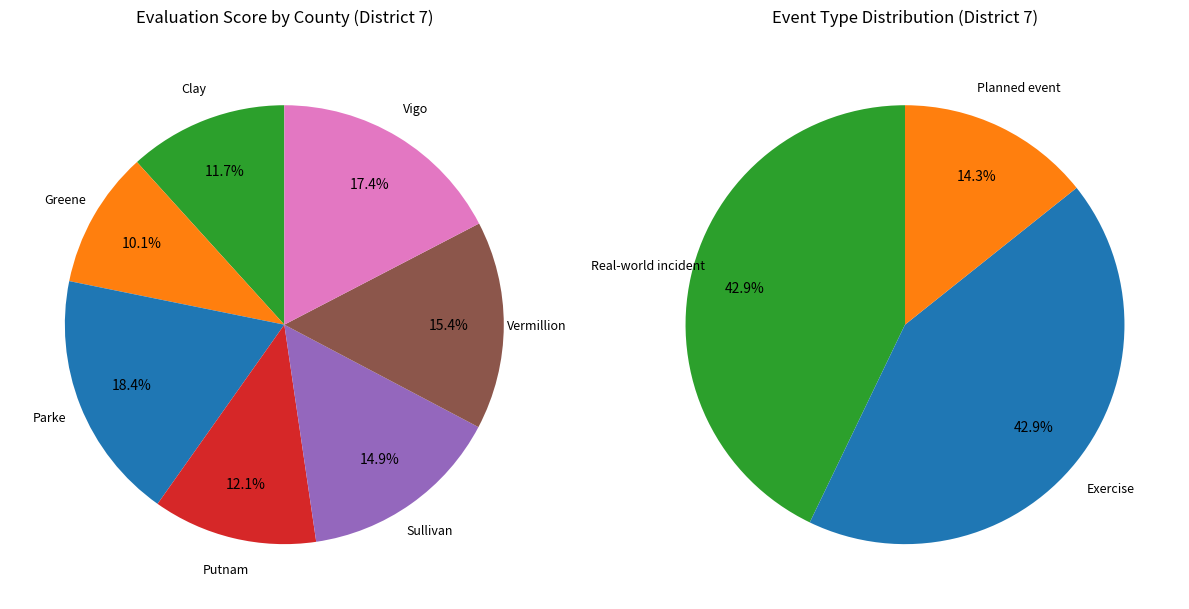

Is it true that Vigo is 17% of the pie?

True